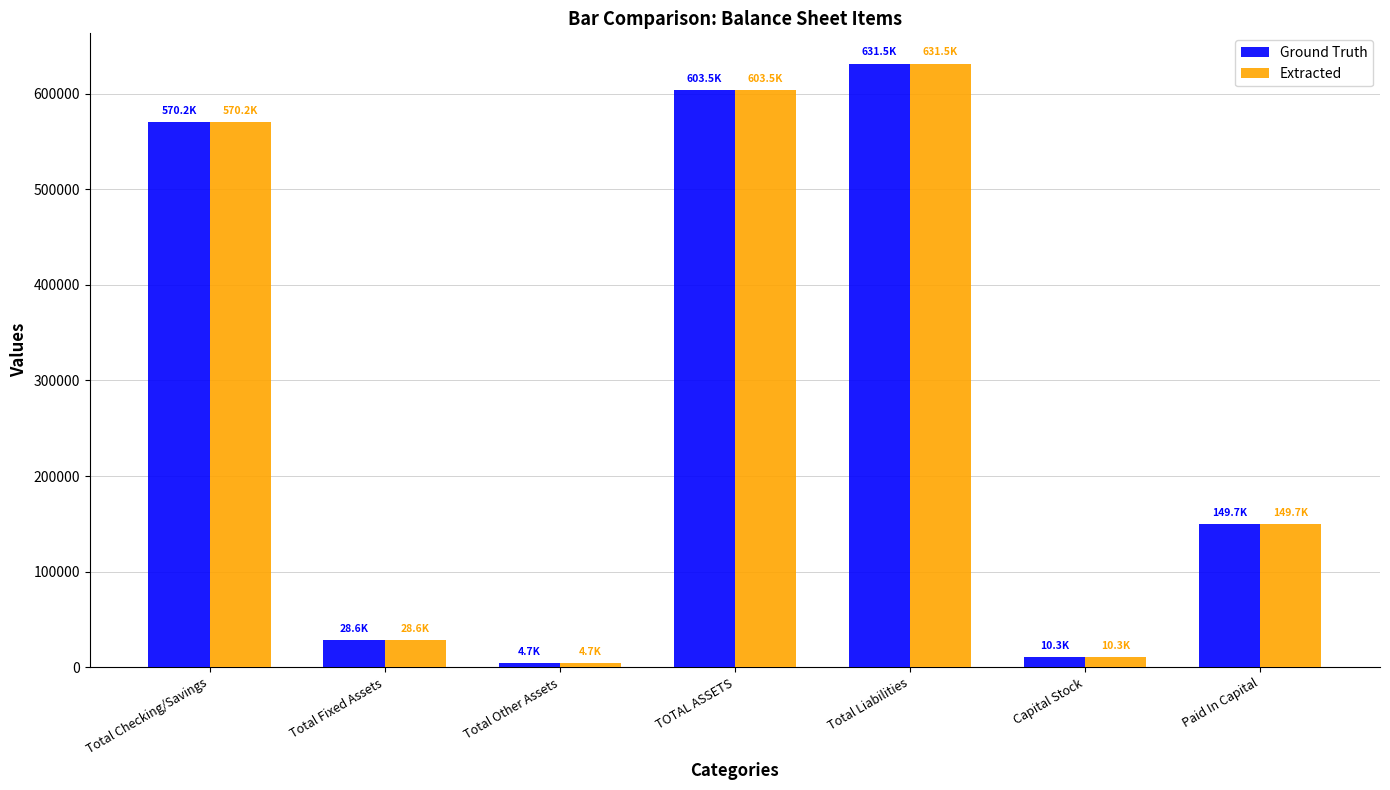

At which label is Extracted closest to 318141?

Paid In Capital